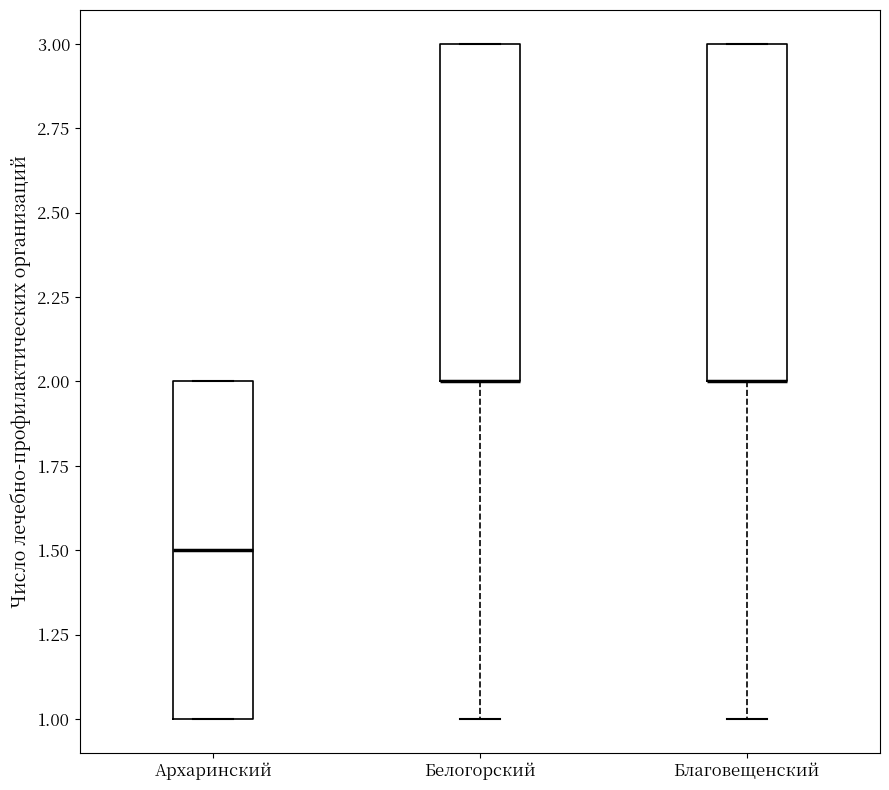

Reading left to right, transcribe this box plot: for each box, give where its median line is, the range the box spans, and where its two whiskers end, as read against the y-axis. The values are not printed on the chart, so give them approximately, as read against the axis.

Архаринский: median 1.5, box 1.0 to 2.0, whiskers 1.0 to 2.0
Белогорский: median 2.0 (drawn on the box's lower edge), box 2.0 to 3.0, whiskers 1.0 to 3.0
Благовещенский: median 2.0 (drawn on the box's lower edge), box 2.0 to 3.0, whiskers 1.0 to 3.0